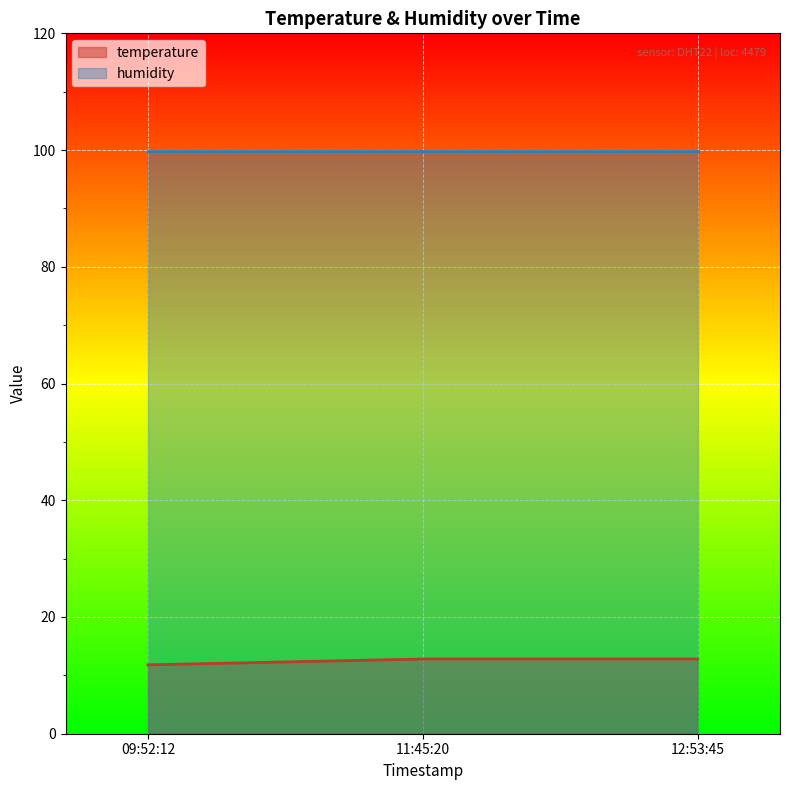

How many lines are shown in the chart?

2